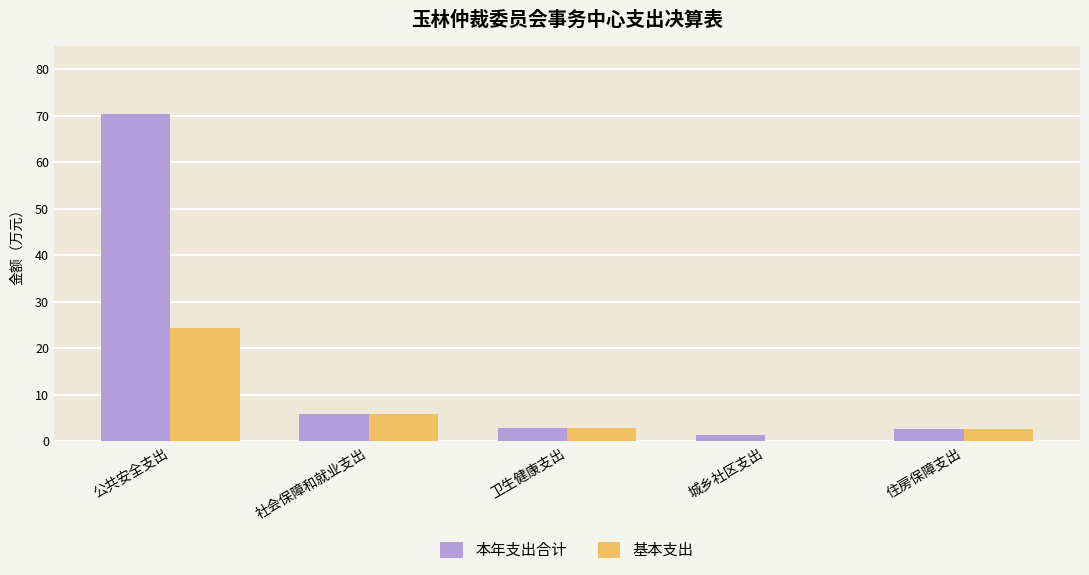

True or false: 基本支出 has a value of 2.8 at 卫生健康支出.

True